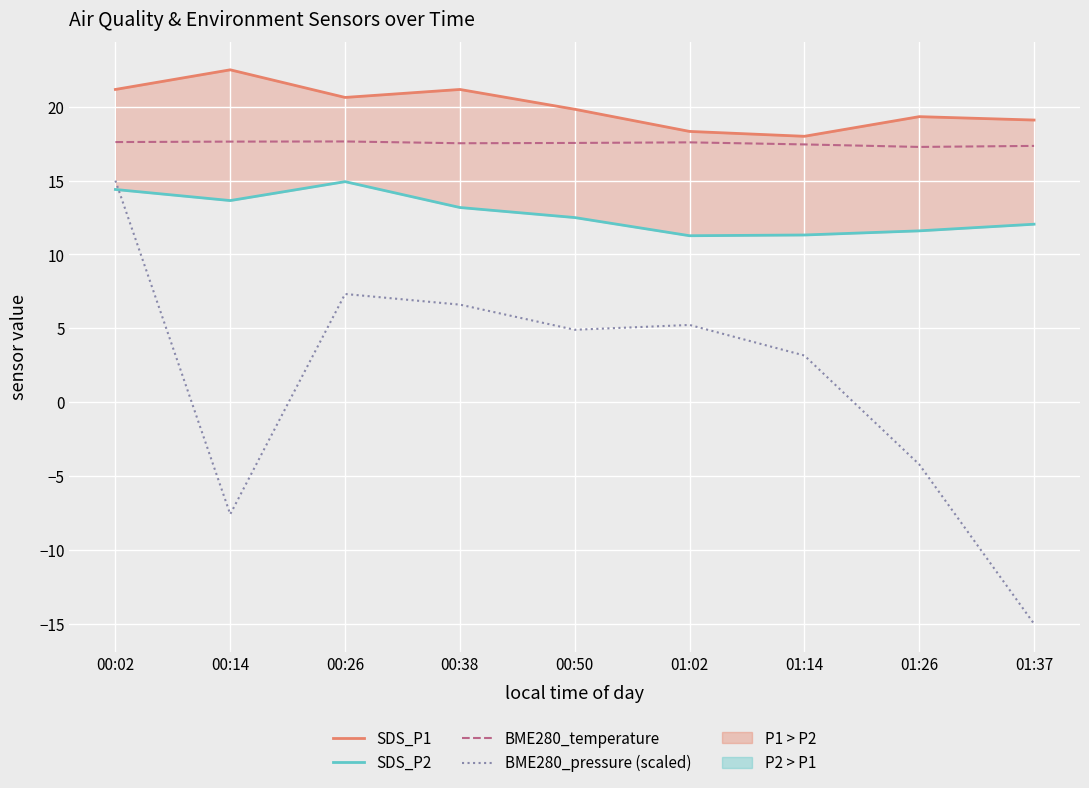

How many interior local peaks does the BME280_pressure (scaled) series have?

2